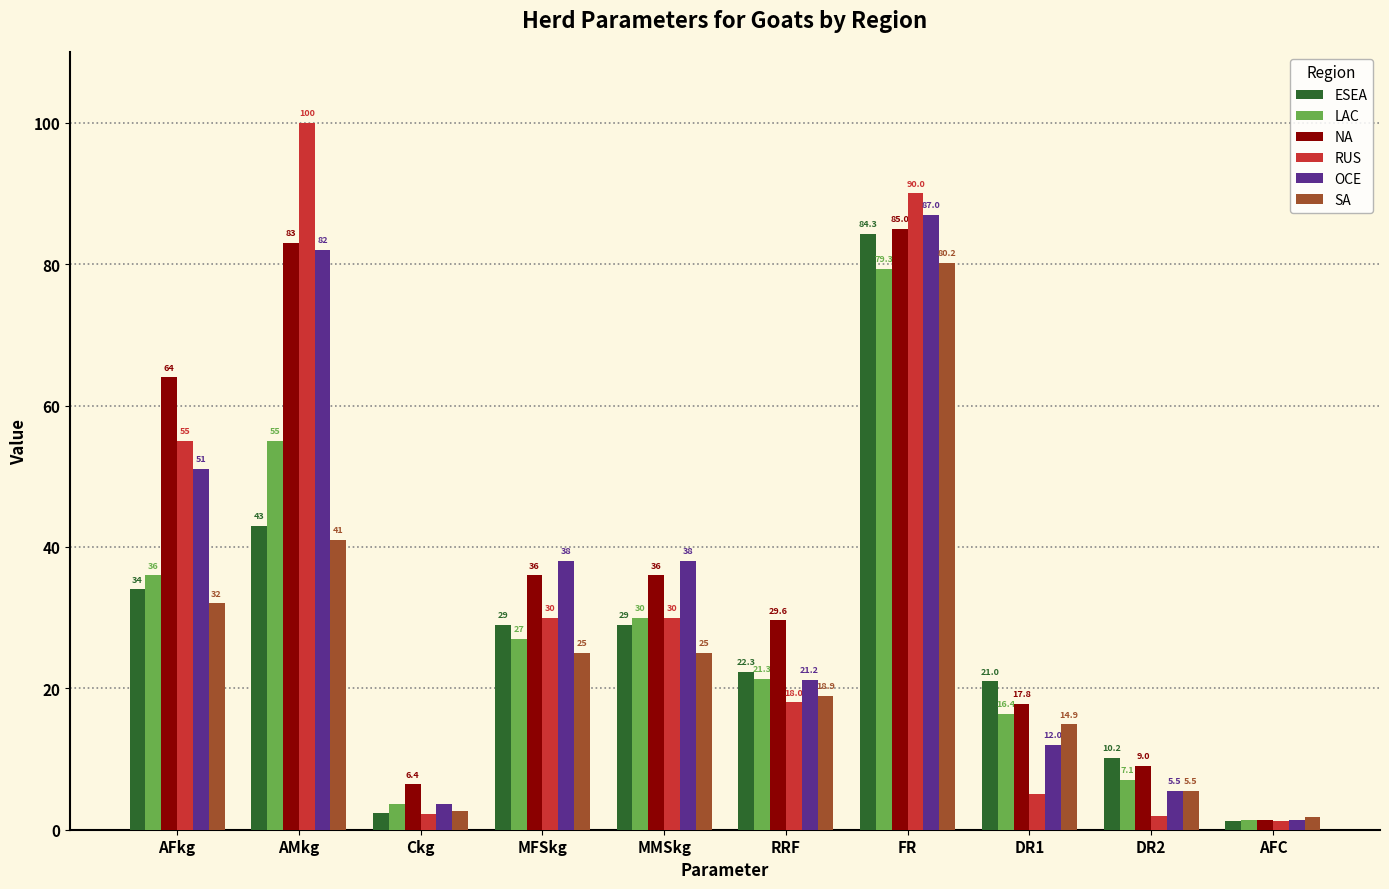

What is the total value across all series at Ckg?

20.8